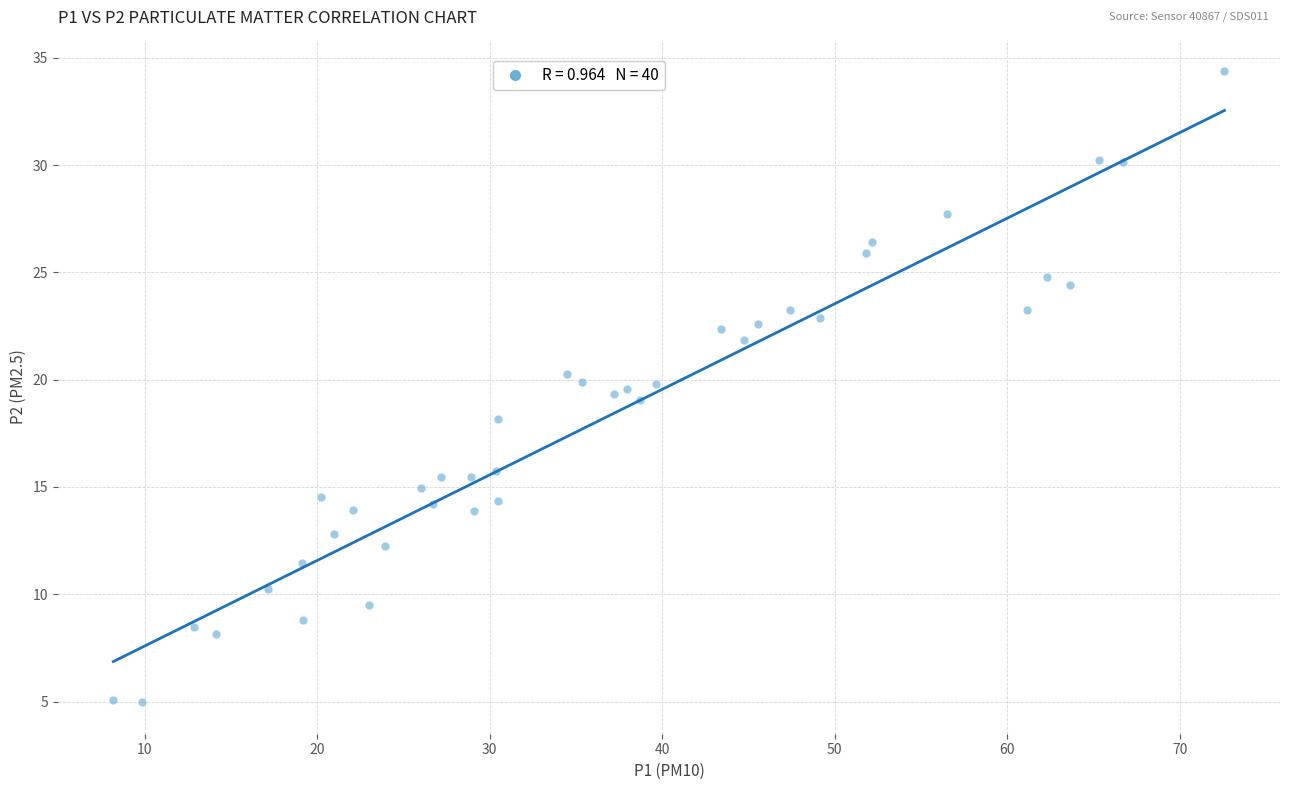

What is the range of X values (max minus min)?

64.4